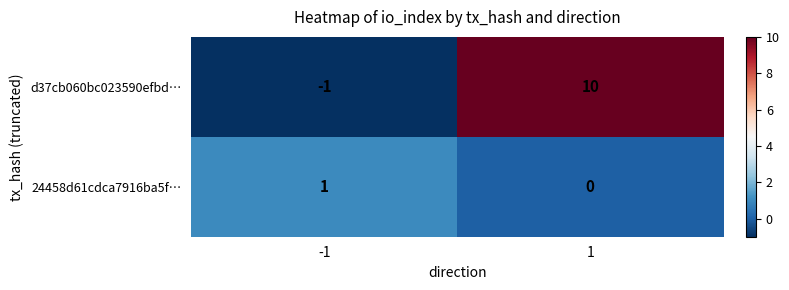

Is it true that 24458d61cdca7916ba5f… equals 1 at -1?

True